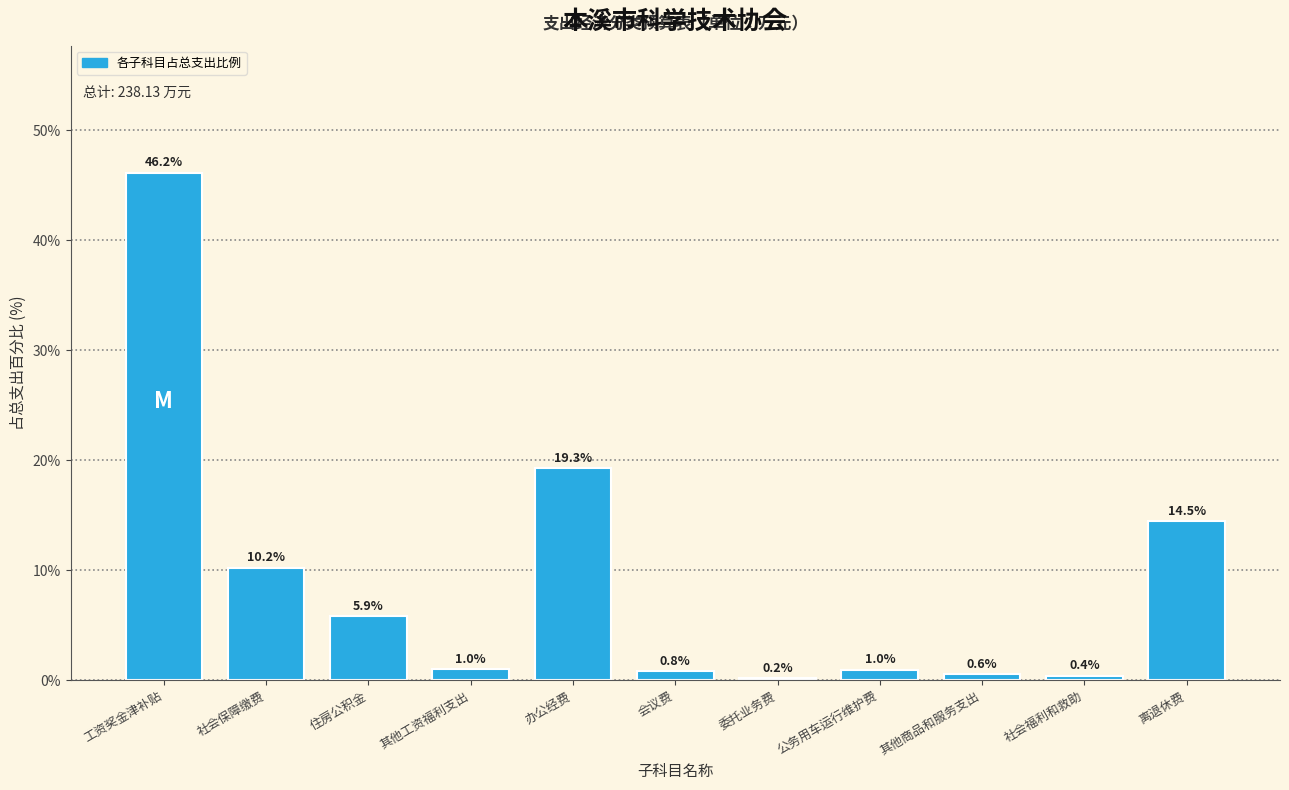

What is the difference between the maximum and minimum values?

46.0